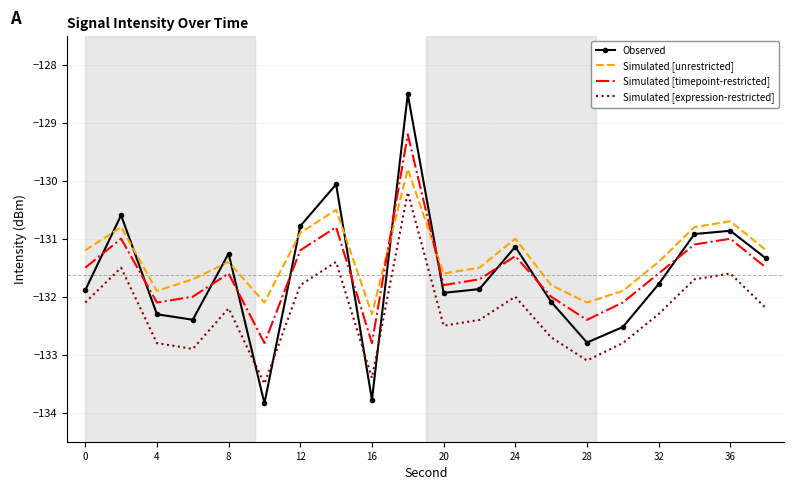

Which series has the largest range (max minus min)?

Observed